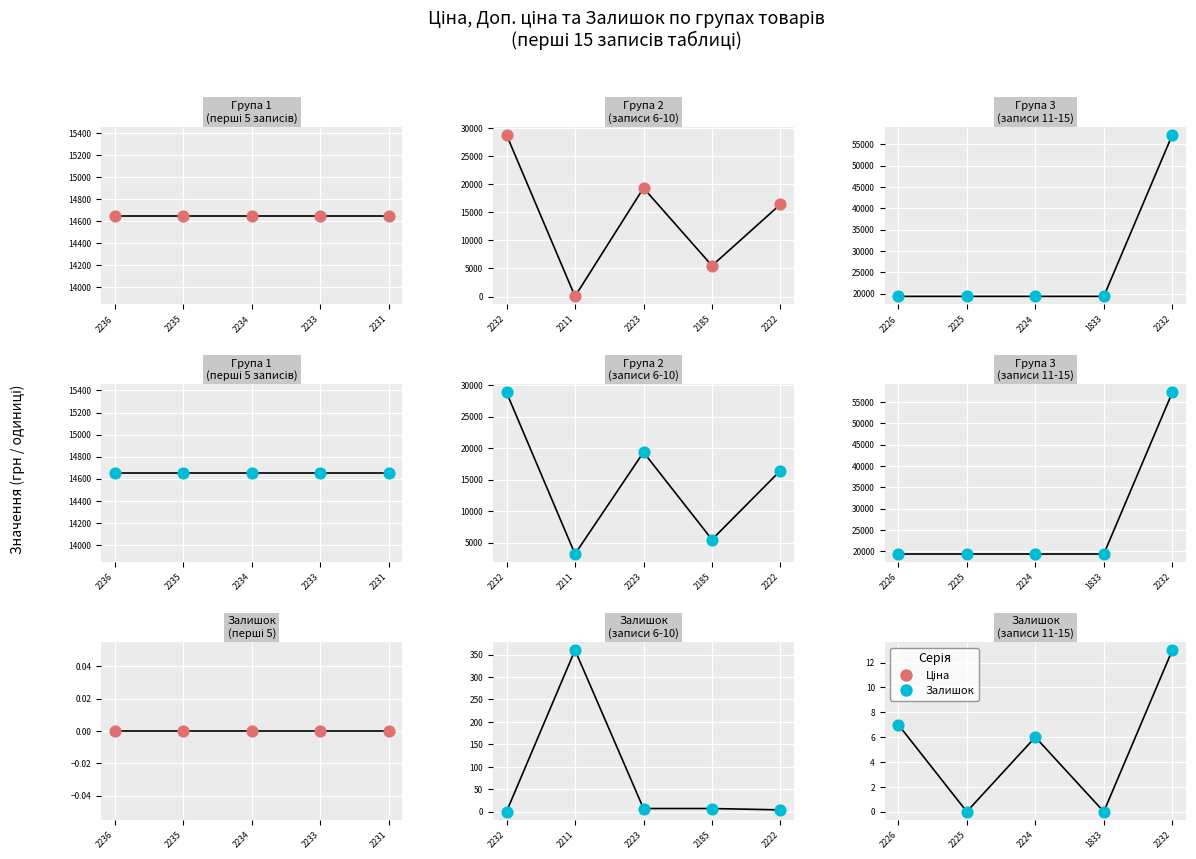

Which series has the largest total across all categories?

Ціна